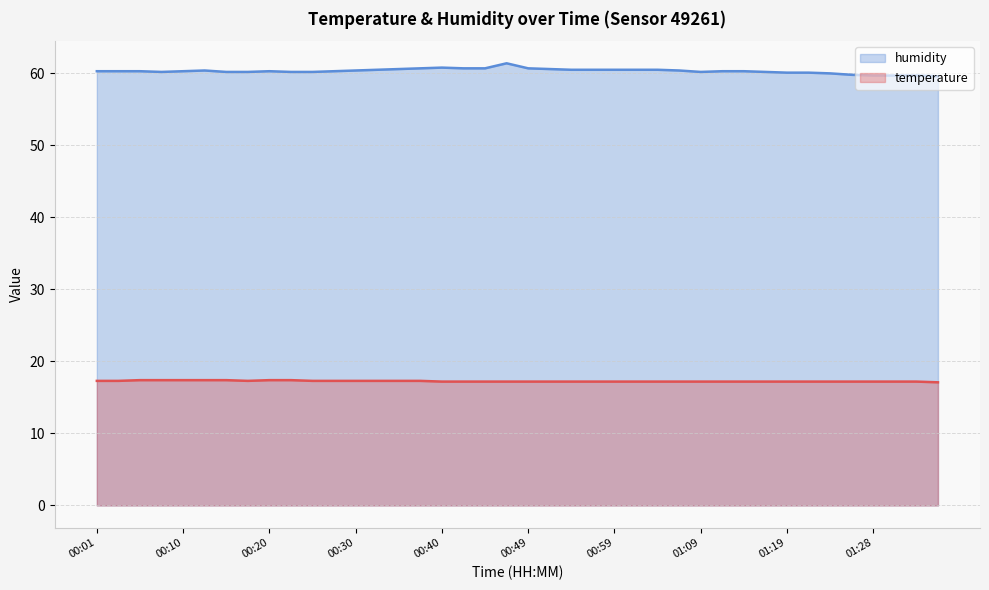

What is the difference between the second highest and second lowest values in the temperature series?

0.2